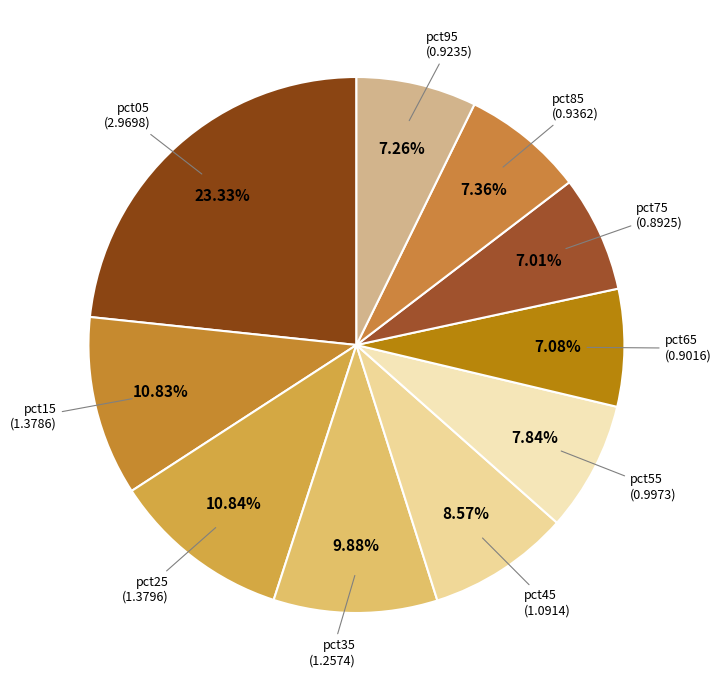

How many segments does this pie chart have?

10